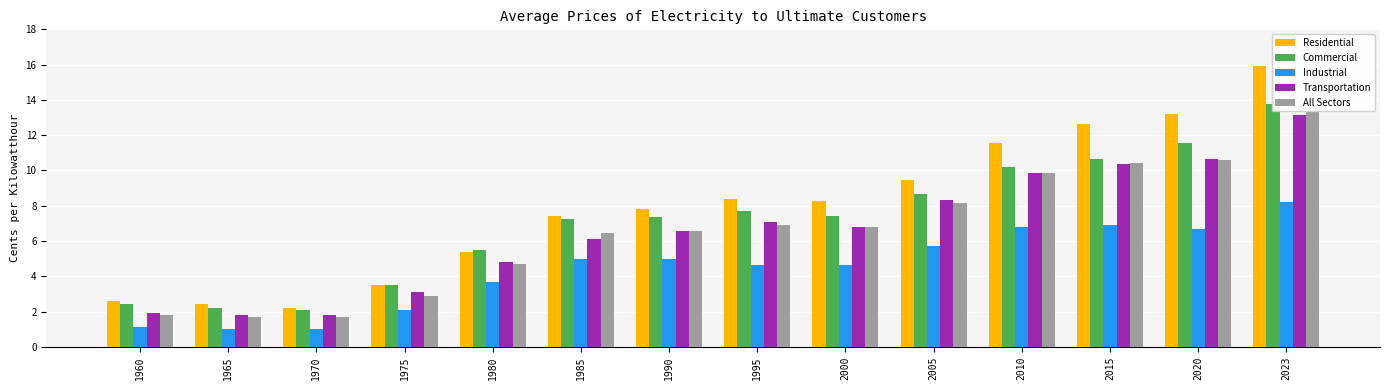

The Transportation series shows 3.1 at 1975. True or false?

True